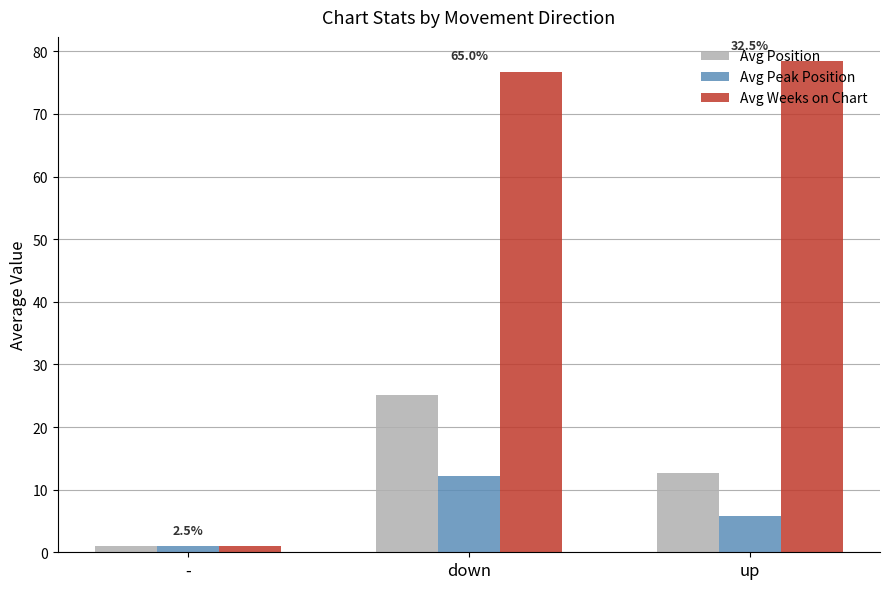

What position from the right is down?

2